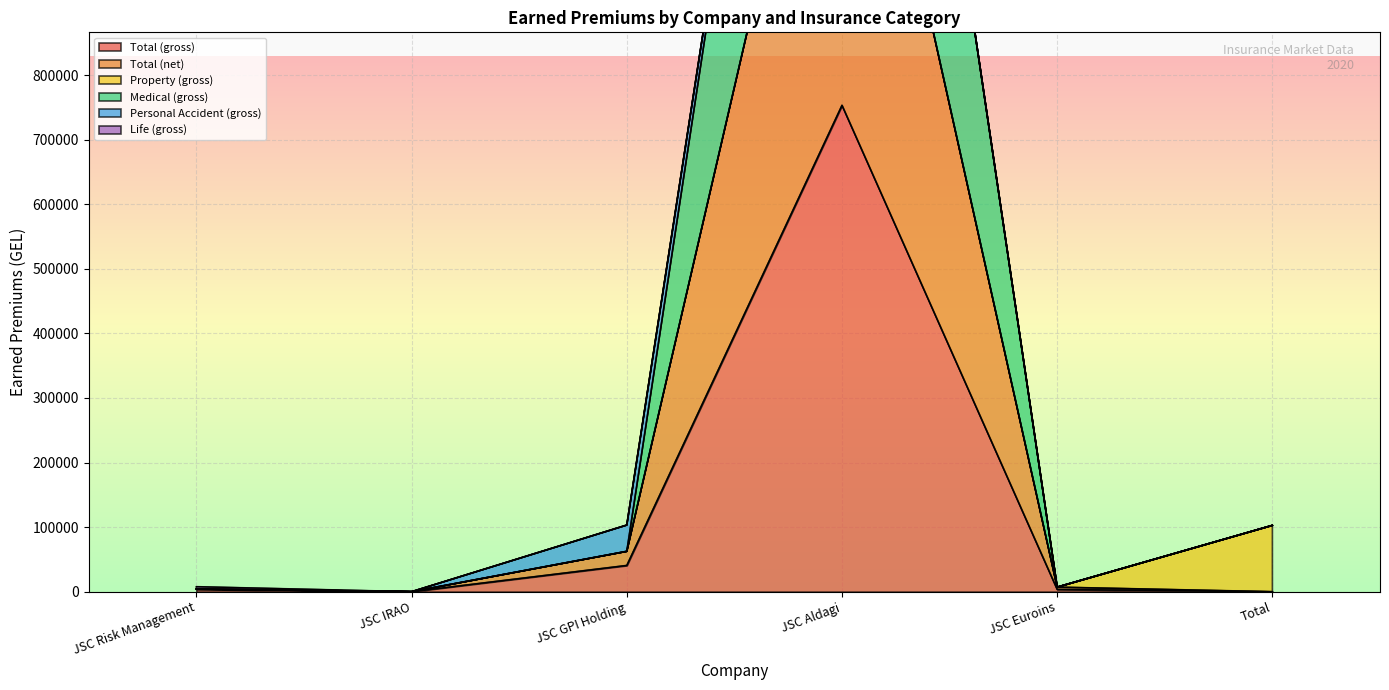

True or false: Medical (gross) and Total (gross) cross at least once.

False